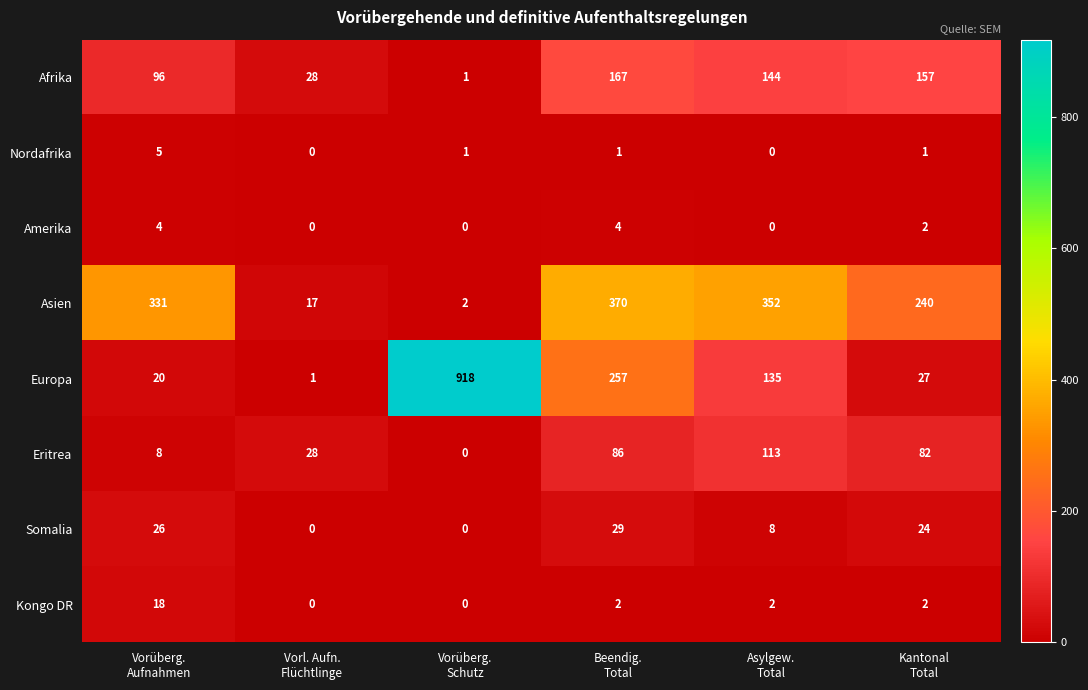

At how many categories does at least one series exceed 236?

5